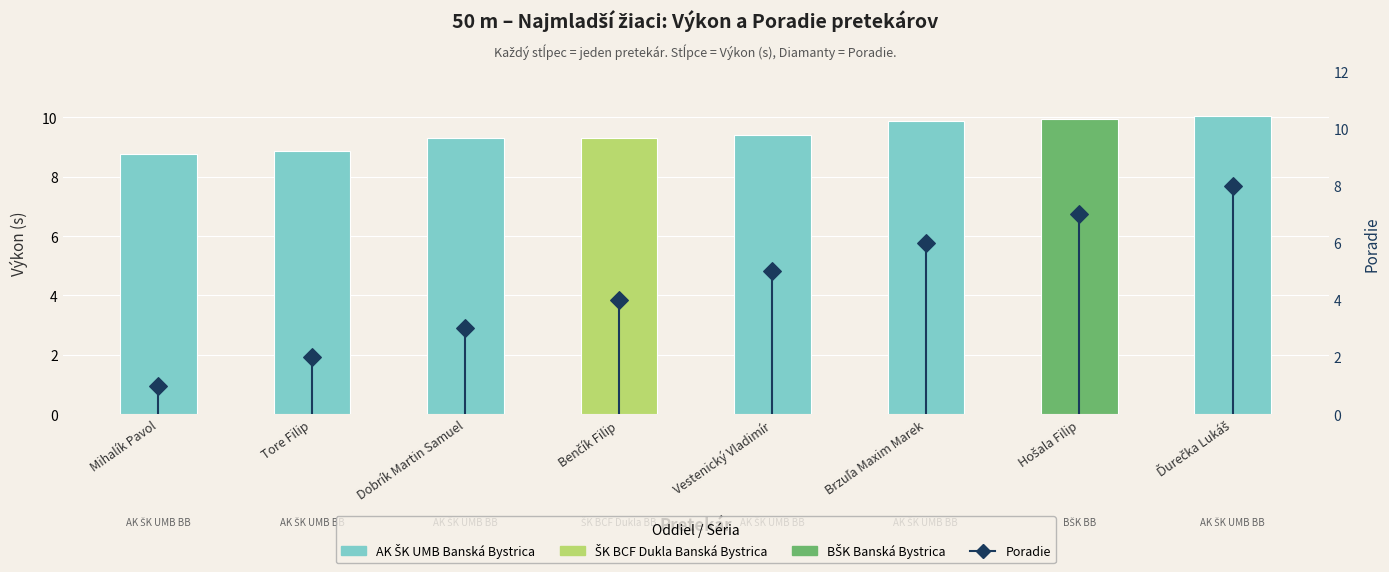

Which series has the largest Y range (max minus min)?

Poradie